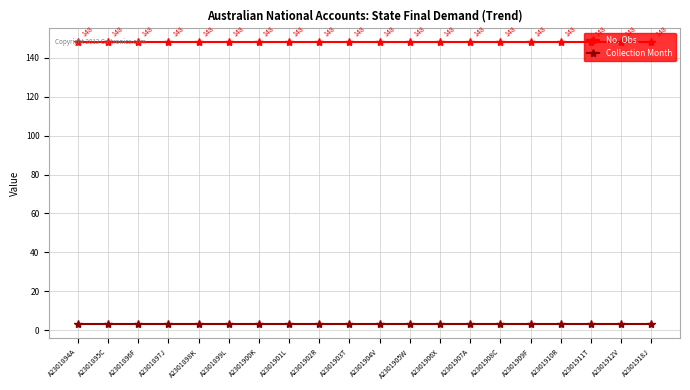

The value of No. Obs. at A2301900K is 148. True or false?

True